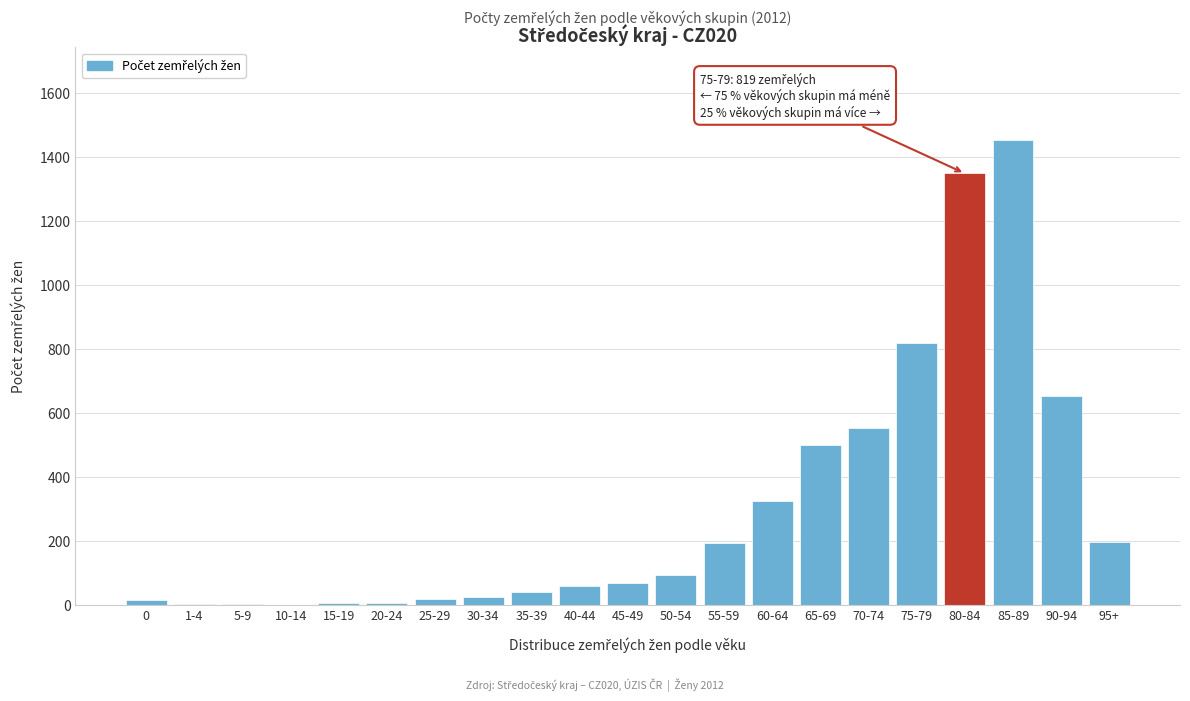

What is the sum of all values?

6365